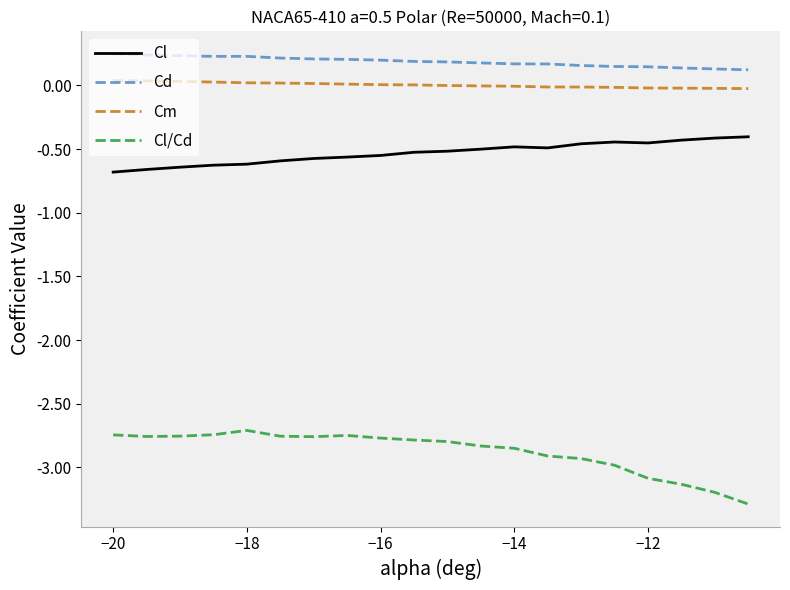

True or false: Cd and Cl cross at least once.

False